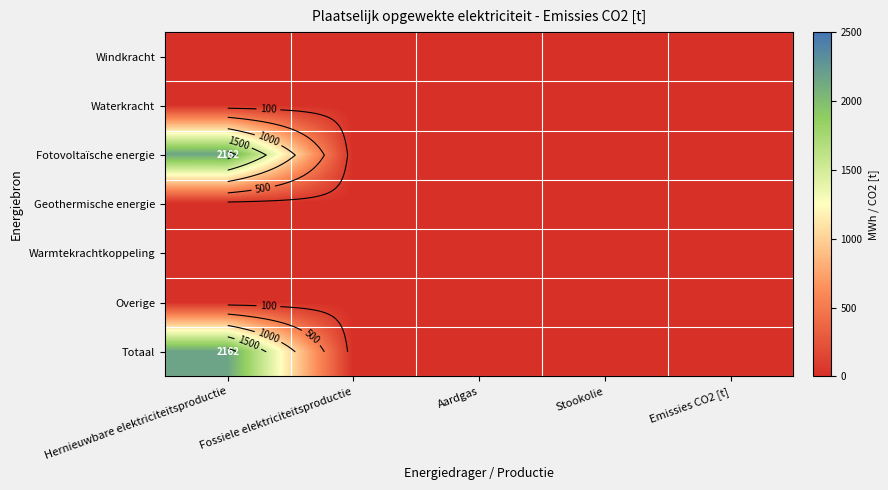

Which category has the highest value across all series?

Hernieuwbare elektriciteitsproductie